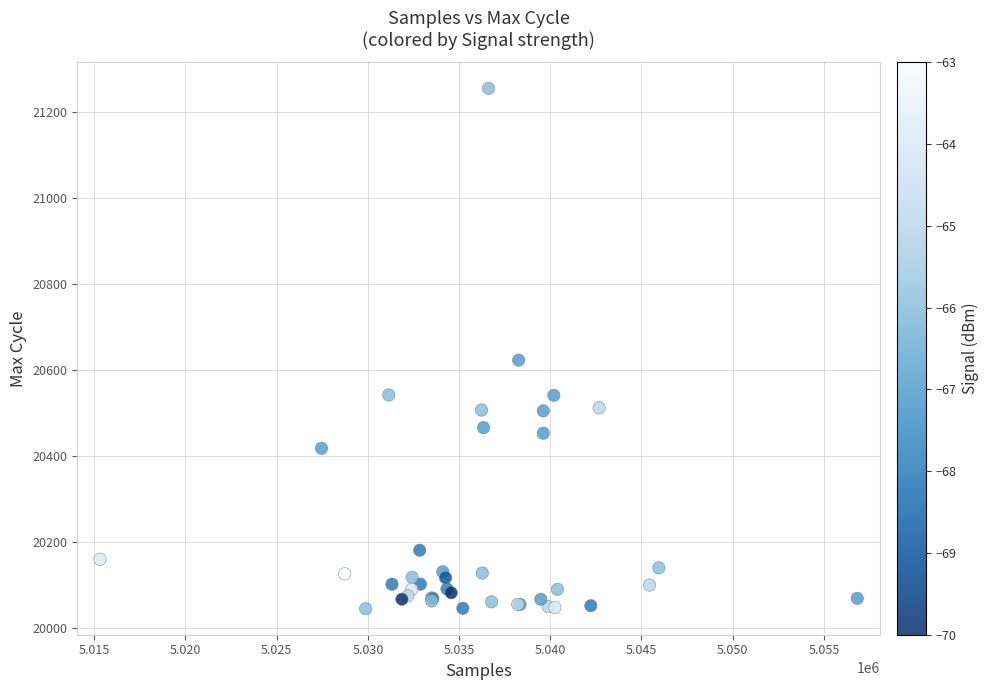

What Y value in the scatter plot is closest to 20649?

20622